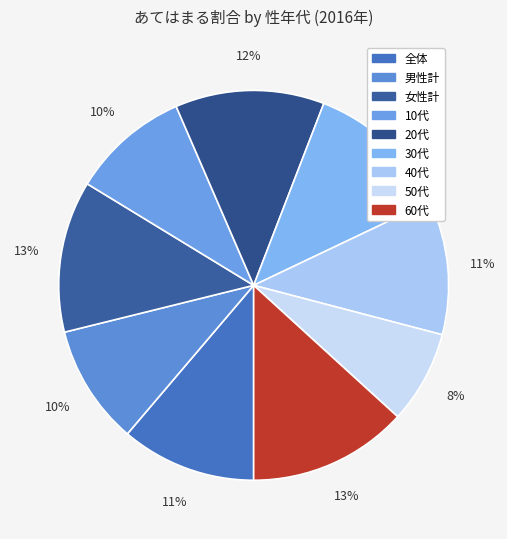

To the nearest percent, what portion does 全体 represent?

11%